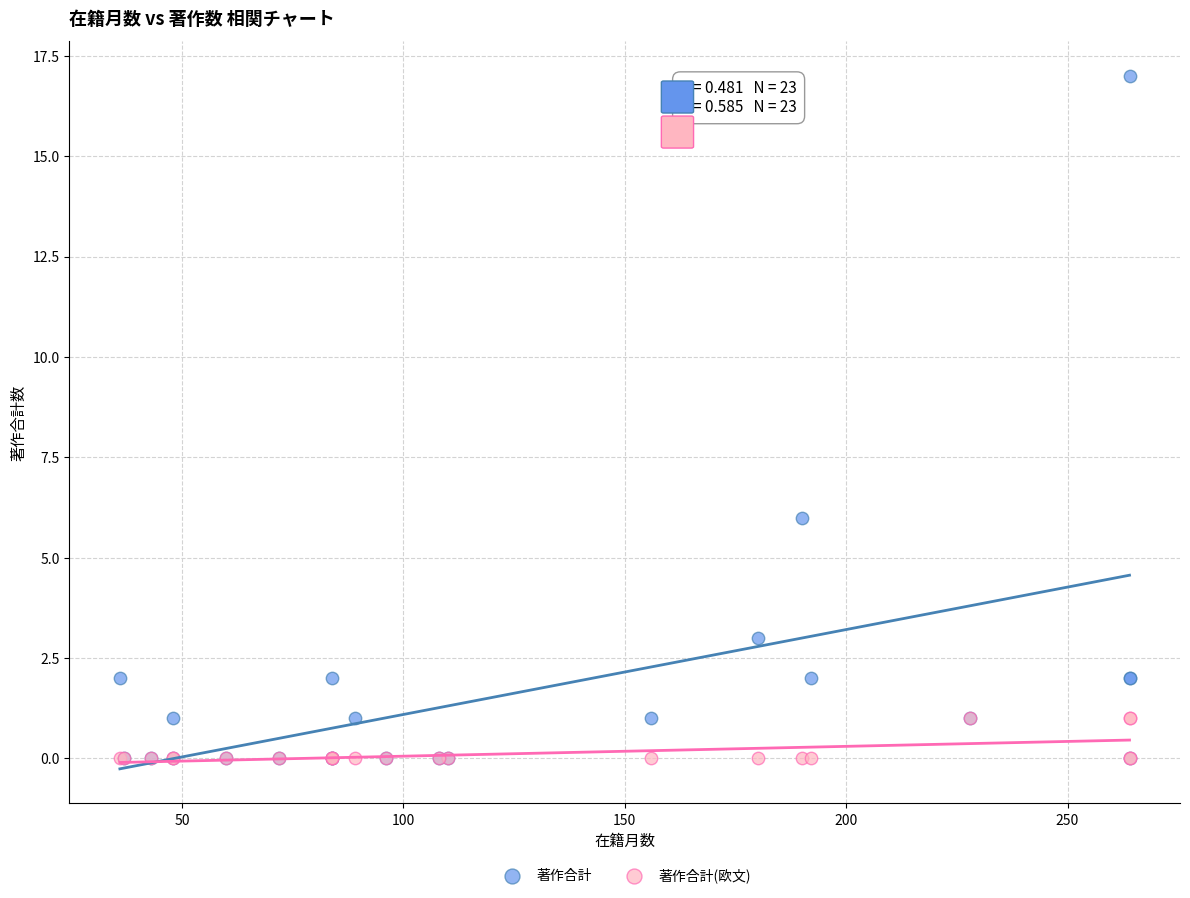

Across all series, what Y value is closest to 8?

6